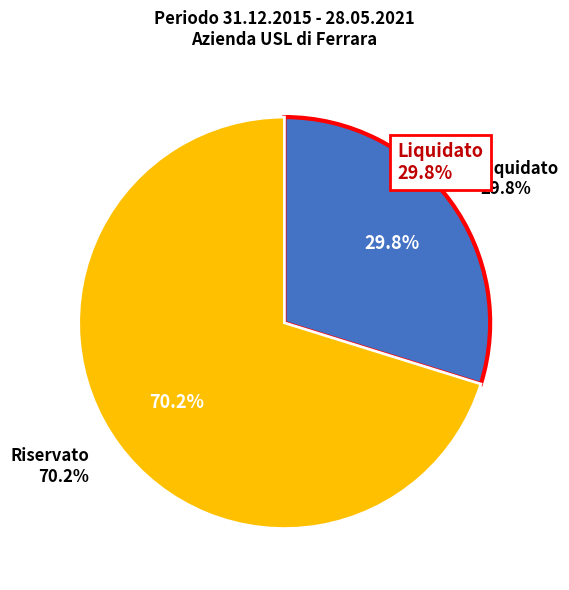

What is the smallest slice in the pie chart?

Liquidato